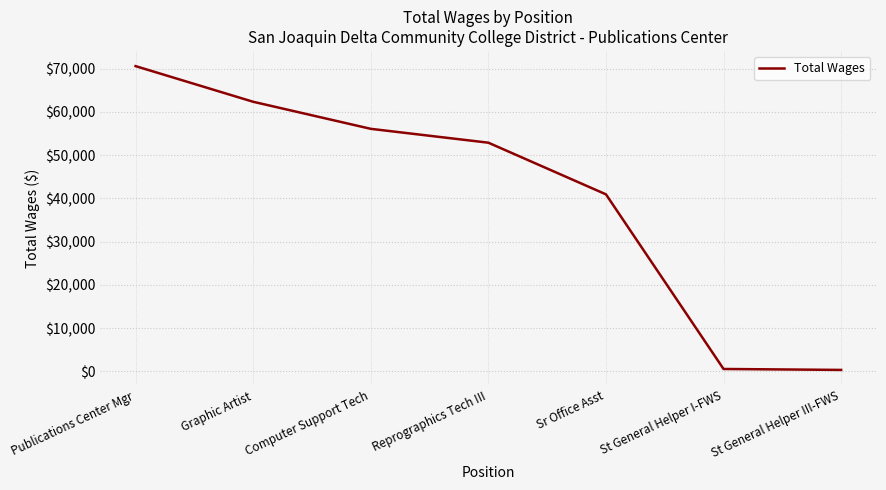

True or false: the data has more than 1 interior local peaks.

False